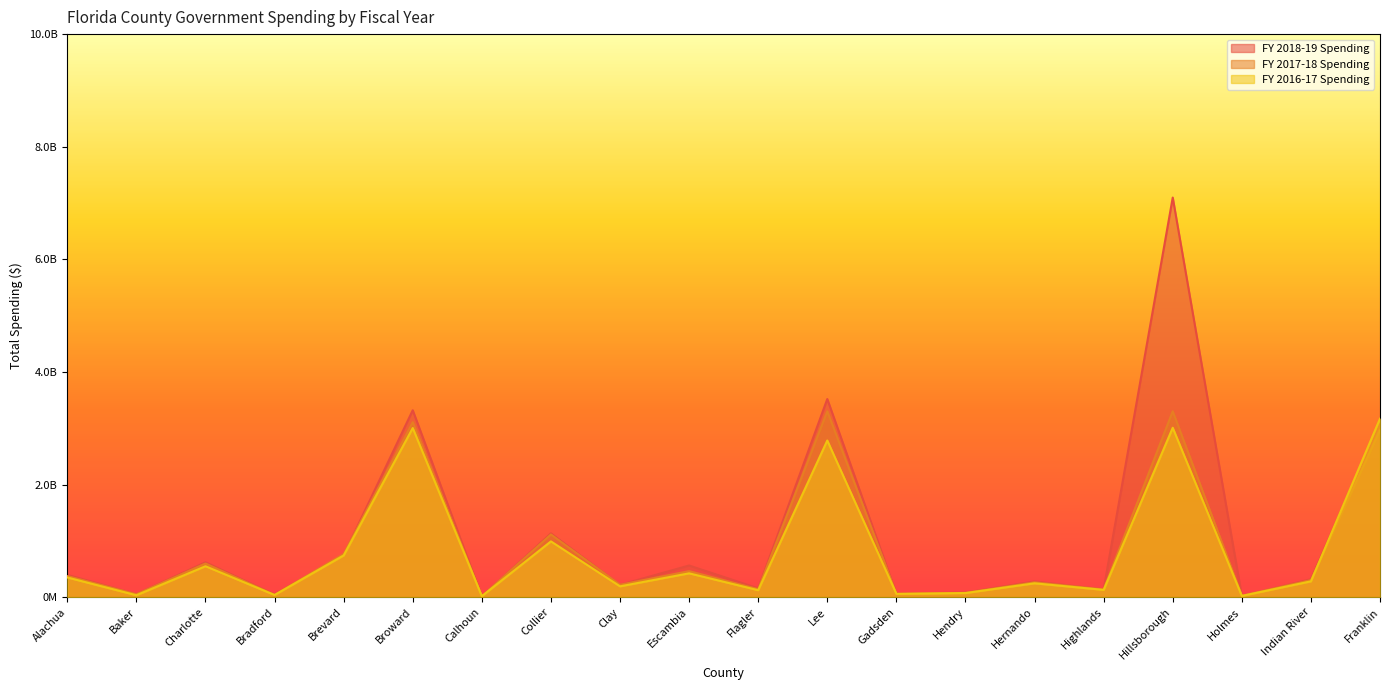

Which category has the lowest value in the FY 2018-19 Spending series?

Calhoun